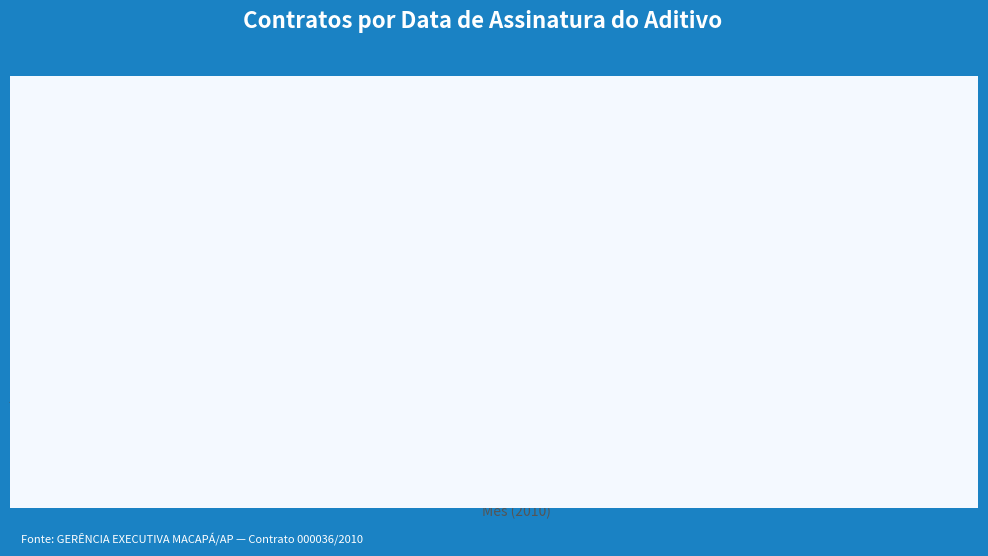

What is the maximum value shown in the chart?

88